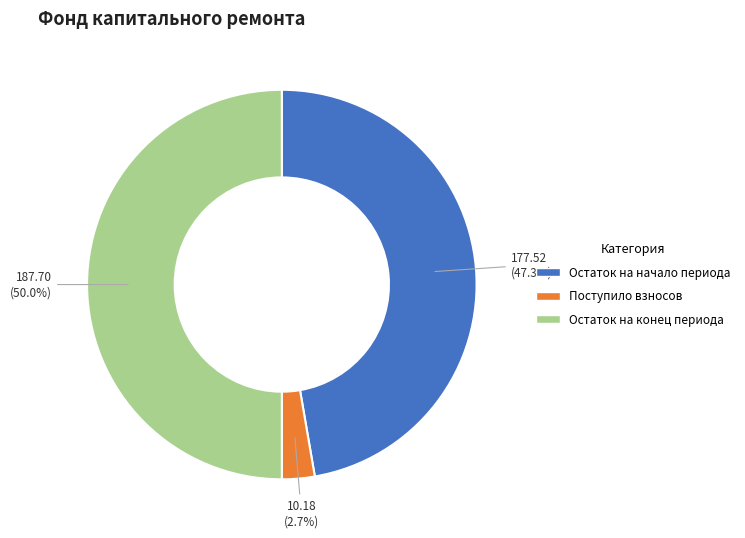

Which has a higher value, Остаток на начало периода or Остаток на конец периода?

Остаток на конец периода